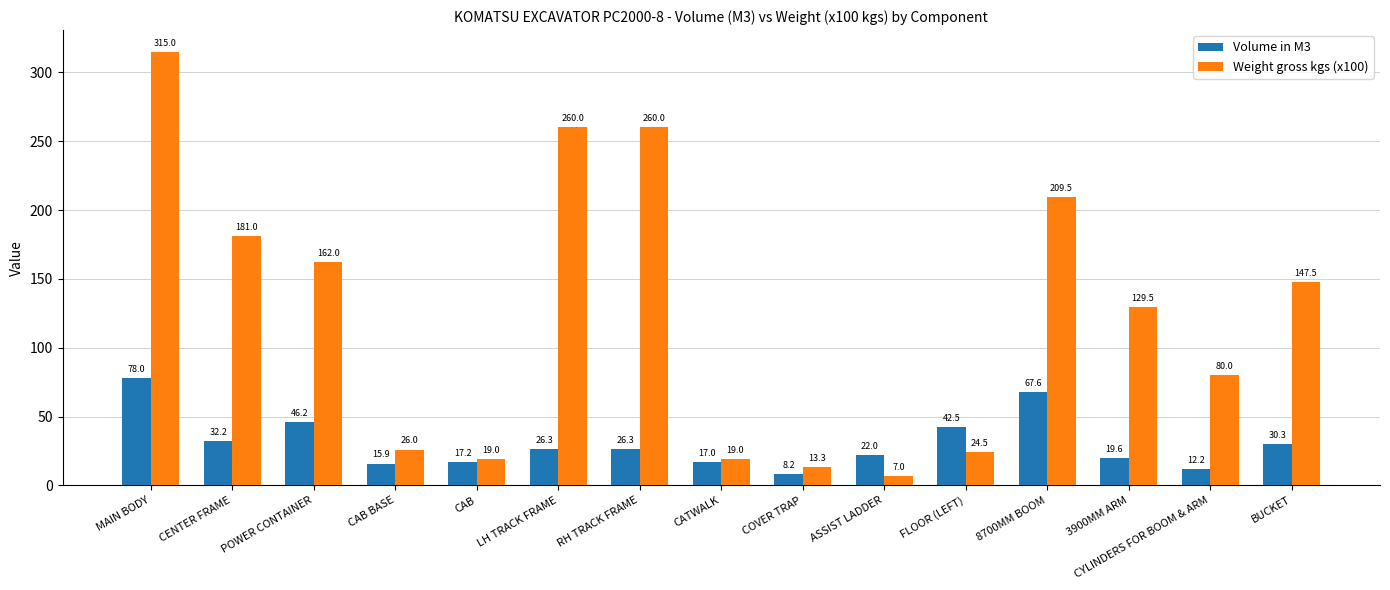

What is the sum of all Volume in M3 values?

461.4